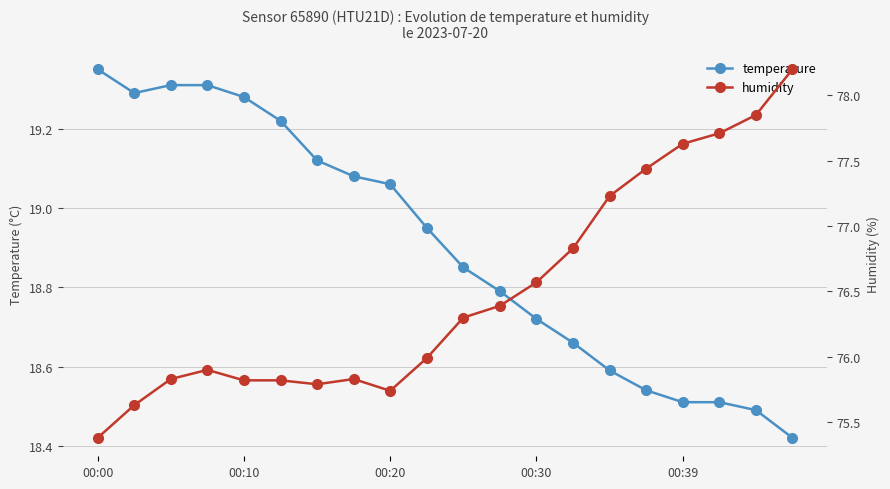

Count the number of data series in this chart.

2